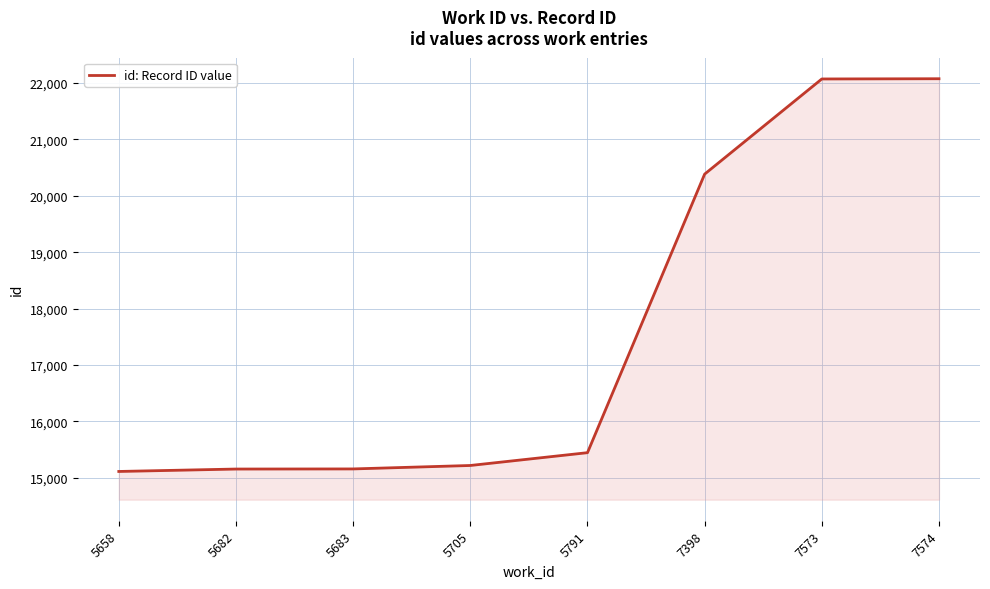

The chart shows a value of 15114 at 5658. True or false?

True